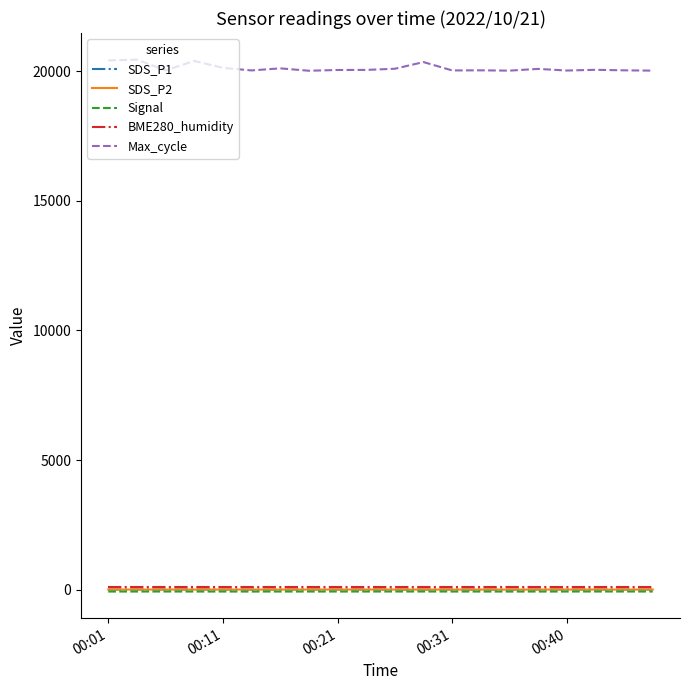

What is the greatest value displayed?

20446.0